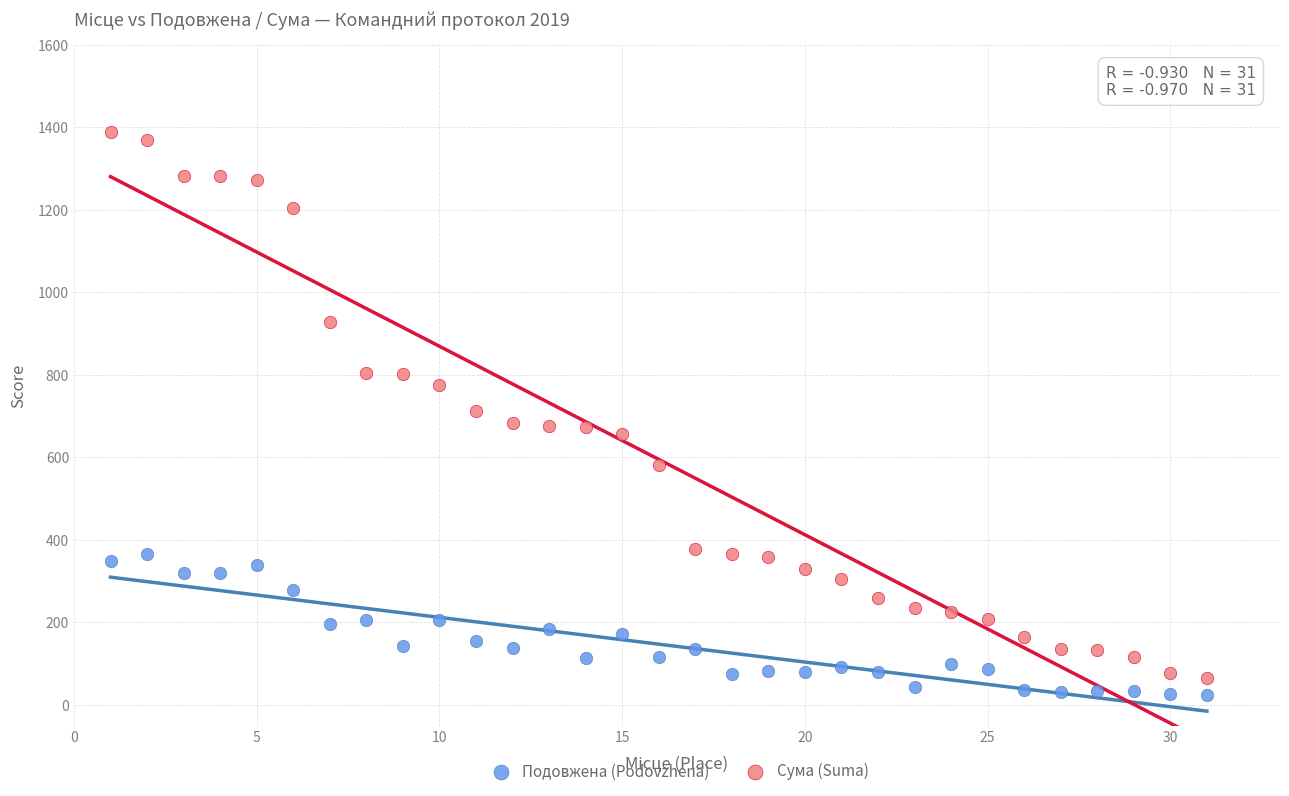

Which series contains the highest Y value?

Сума (Suma)